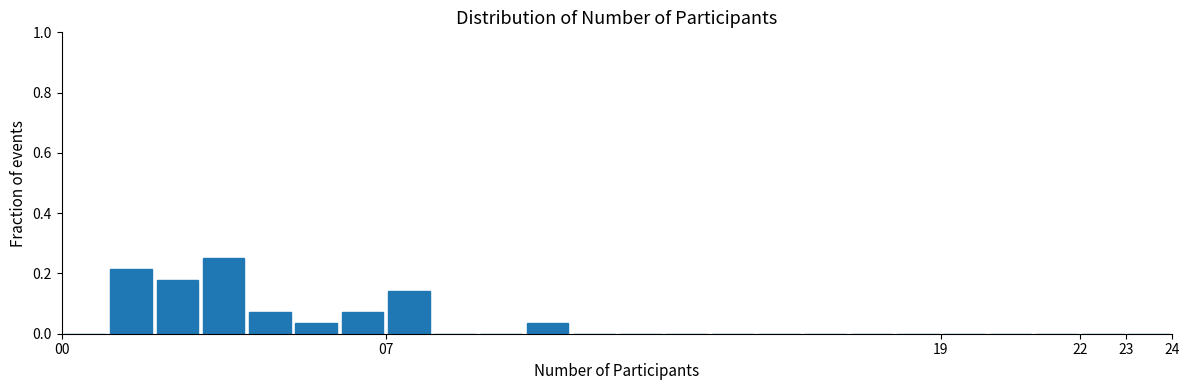

Which range on the x-axis has the tallest bar?

3 to 4